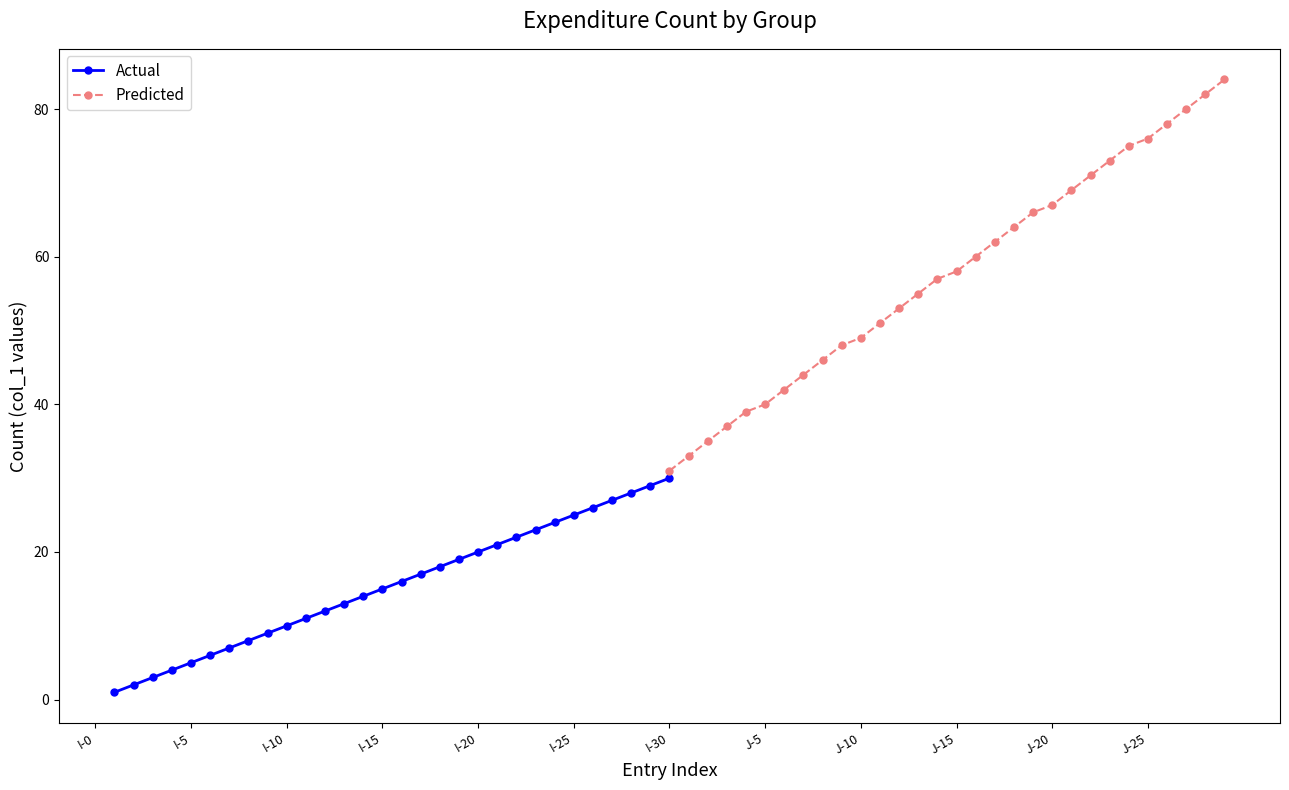

True or false: Predicted and Actual cross at least once.

False